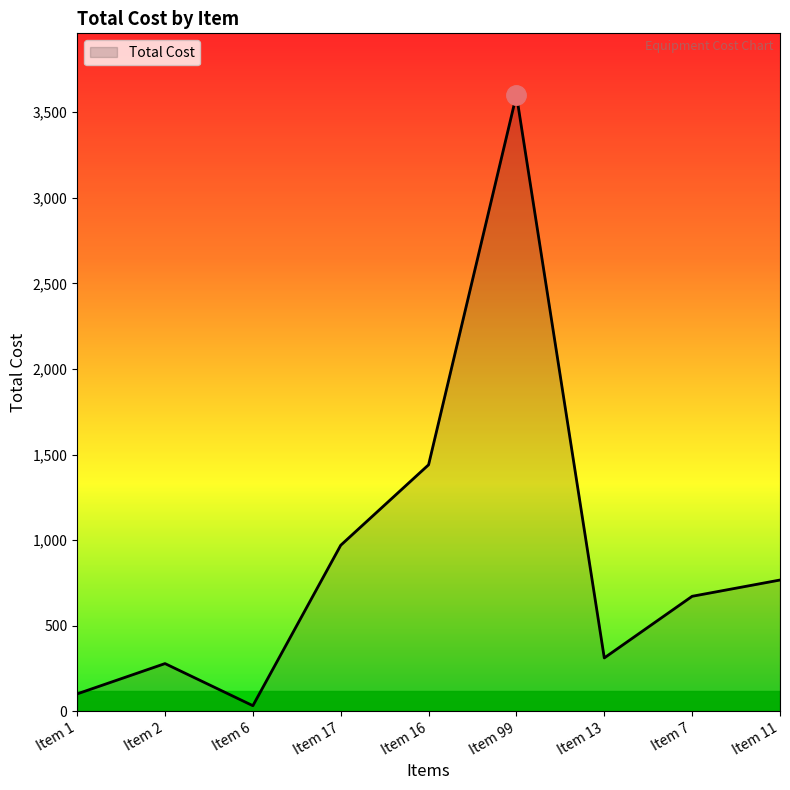

What value does the data have at Item 99?

3600